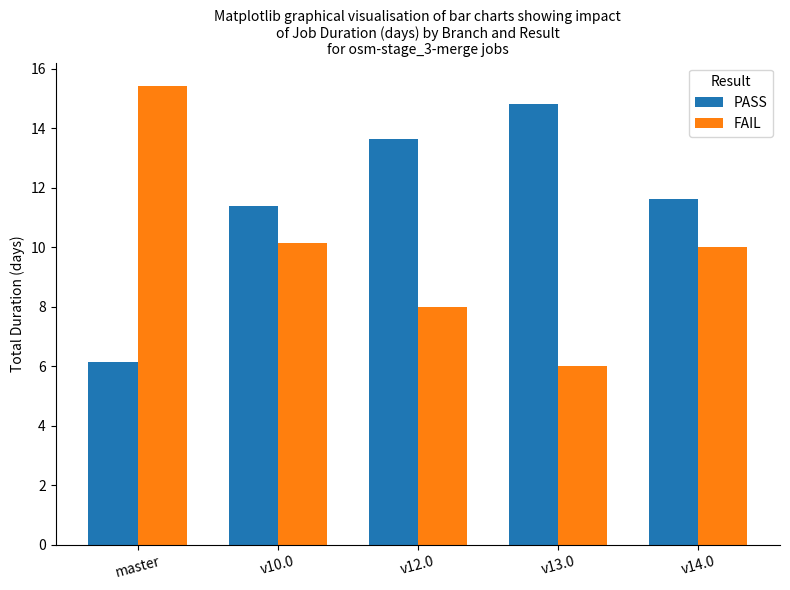

Reading left to right, list all the values displayed in this chart.

PASS: master=6.2	v10.0=11.4	v12.0=13.6	v13.0=14.8	v14.0=11.6
FAIL: master=15.4	v10.0=10.1	v12.0=8.0	v13.0=6.0	v14.0=10.0